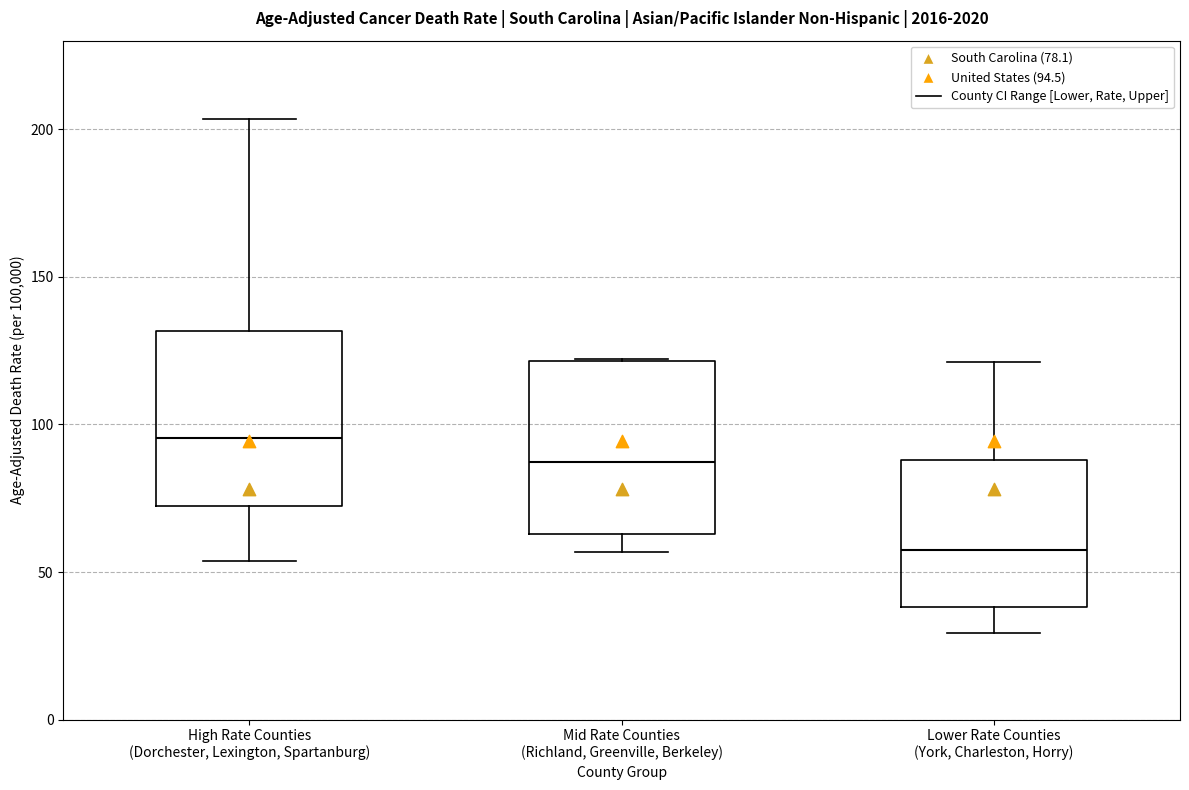

Where does the median line of the box for High Rate Counties (Dorchester, Lexington, Spartanburg) sit on the y-axis? The values are not printed on the chart, so give them approximately, as read against the axis.

95